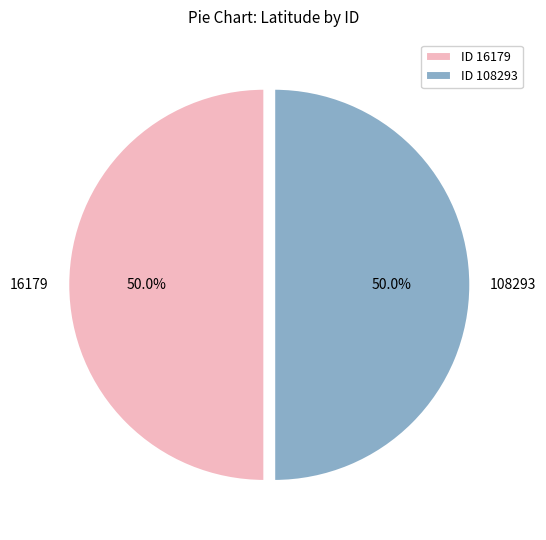

Is it true that 16179 is 50% of the pie?

True